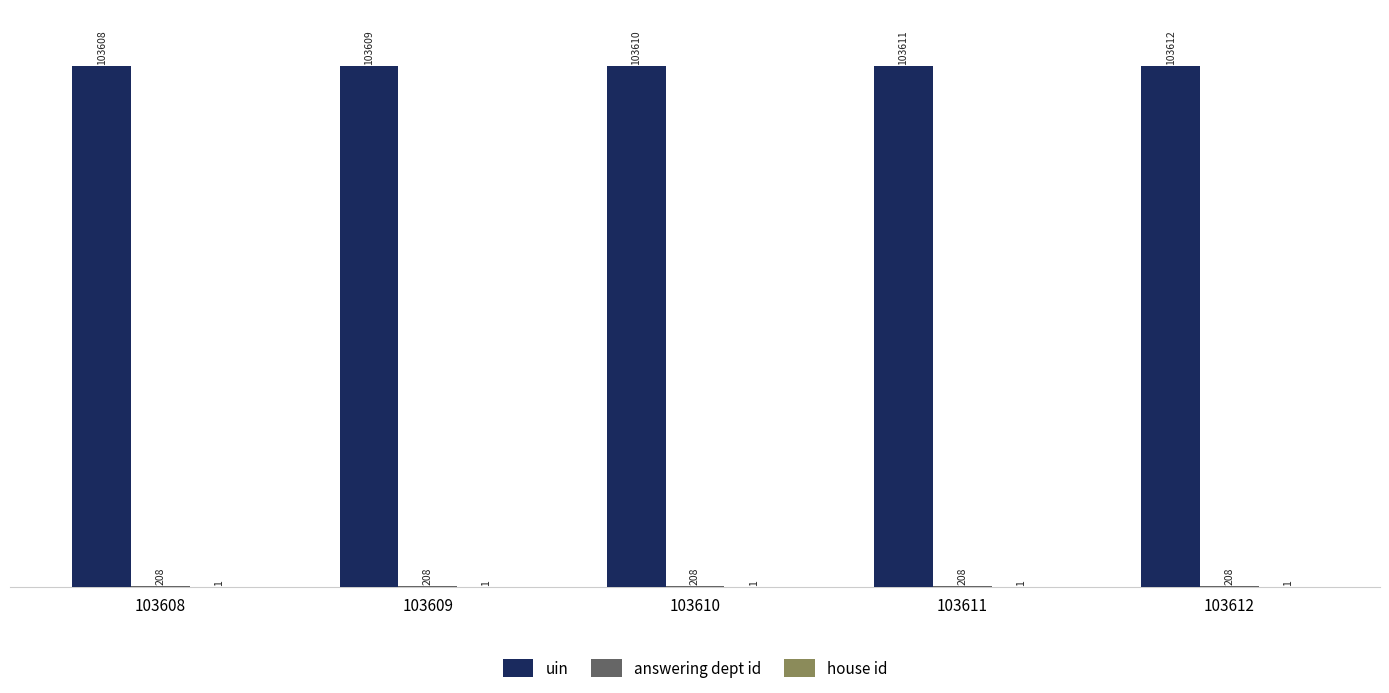

What is the sum of all uin values?

518050